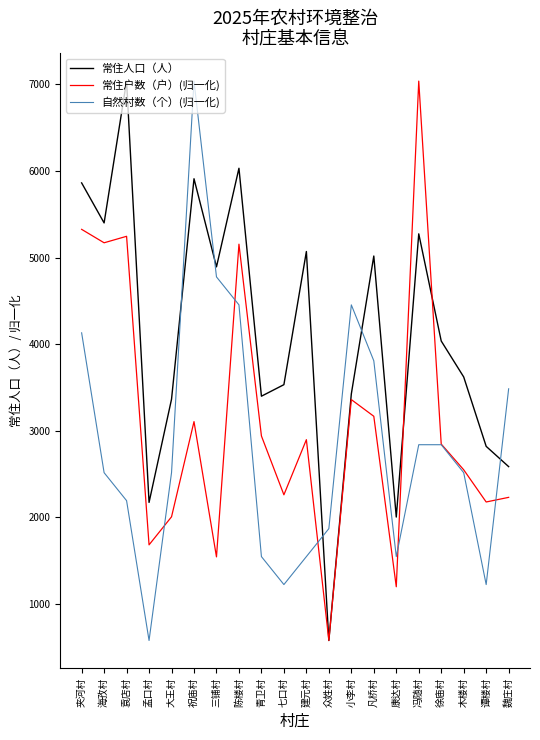

Rank the series at 夹河村 from lowest to highest value.

自然村数（个）(归一化), 常住户数（户）(归一化), 常住人口（人）